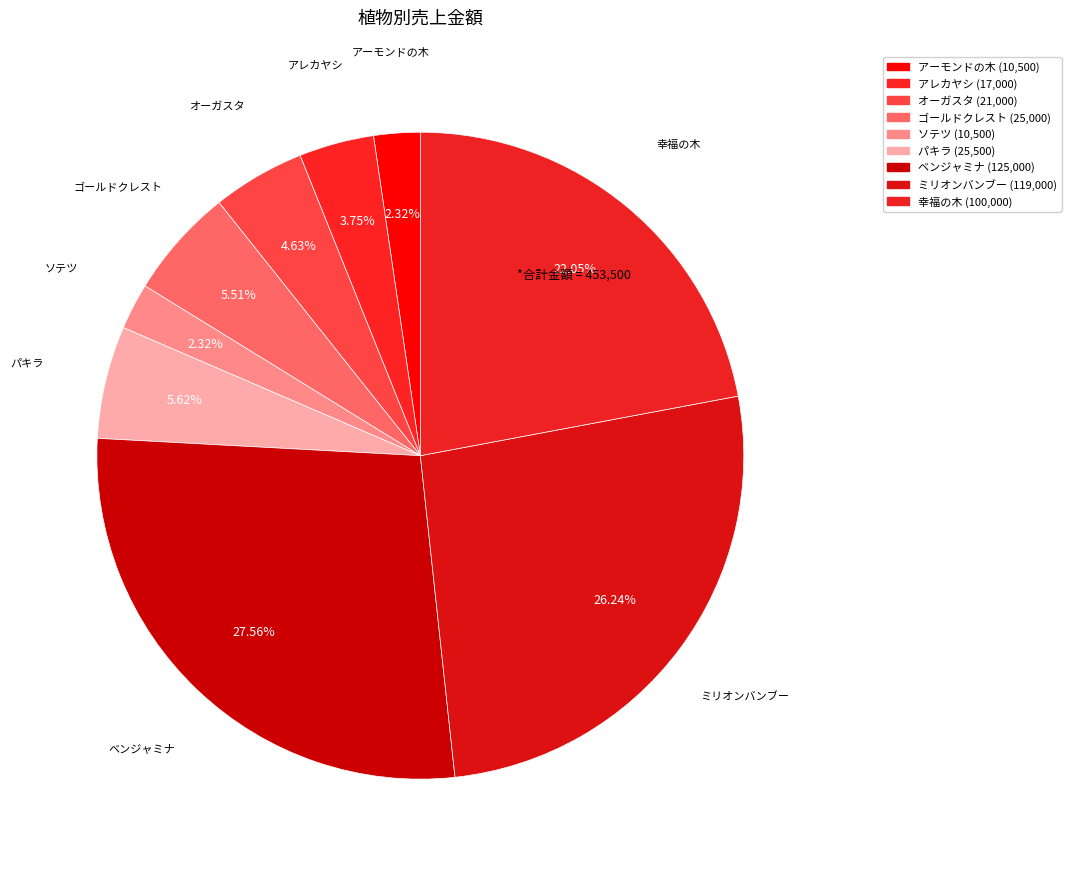

How many segments does this pie chart have?

9